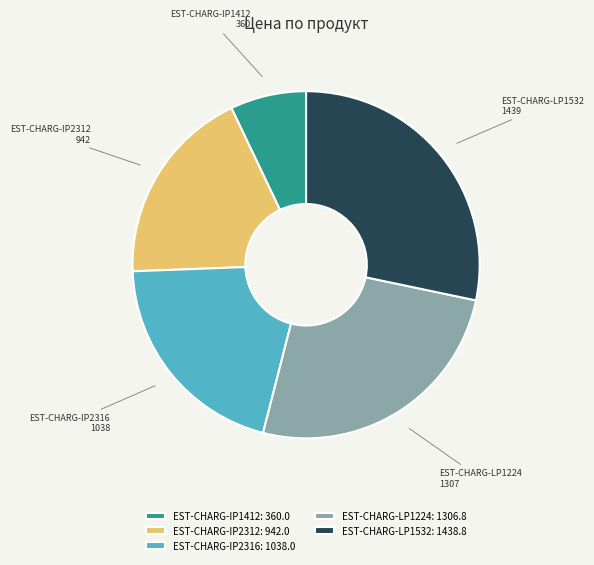

What is the largest slice in the pie chart?

EST-CHARG-LP1532